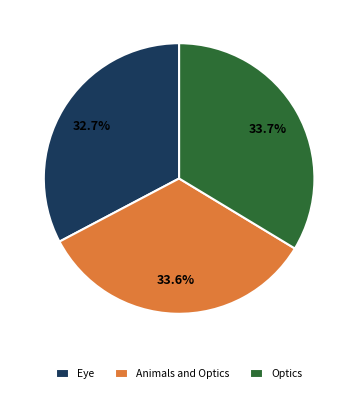

What is the smallest slice in the pie chart?

Eye